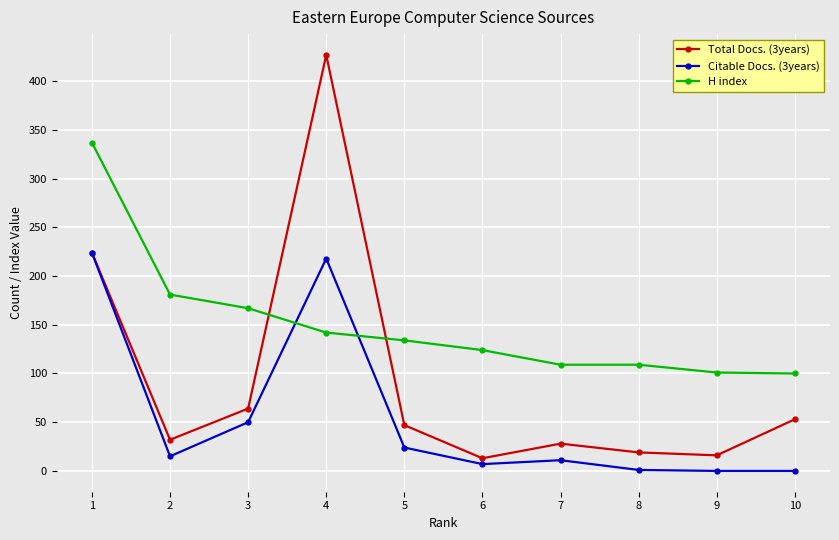

What is the spread (max minus min) of values at 8?

108